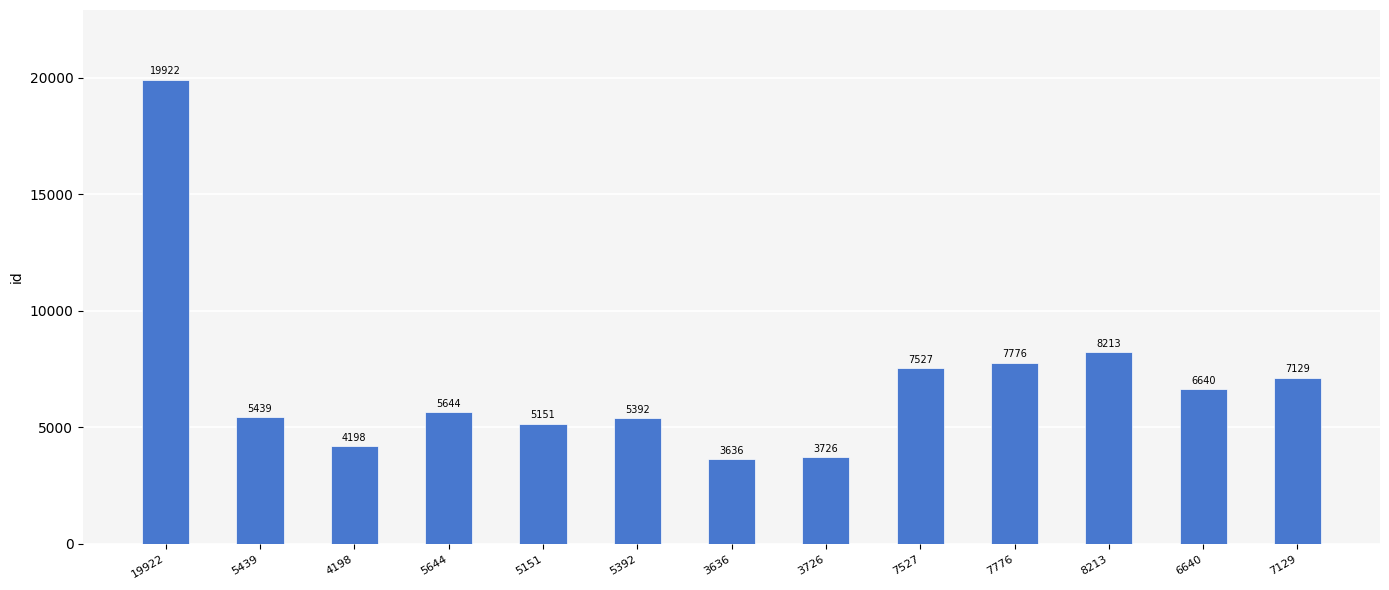

What is the approximate value at 7129?

7129